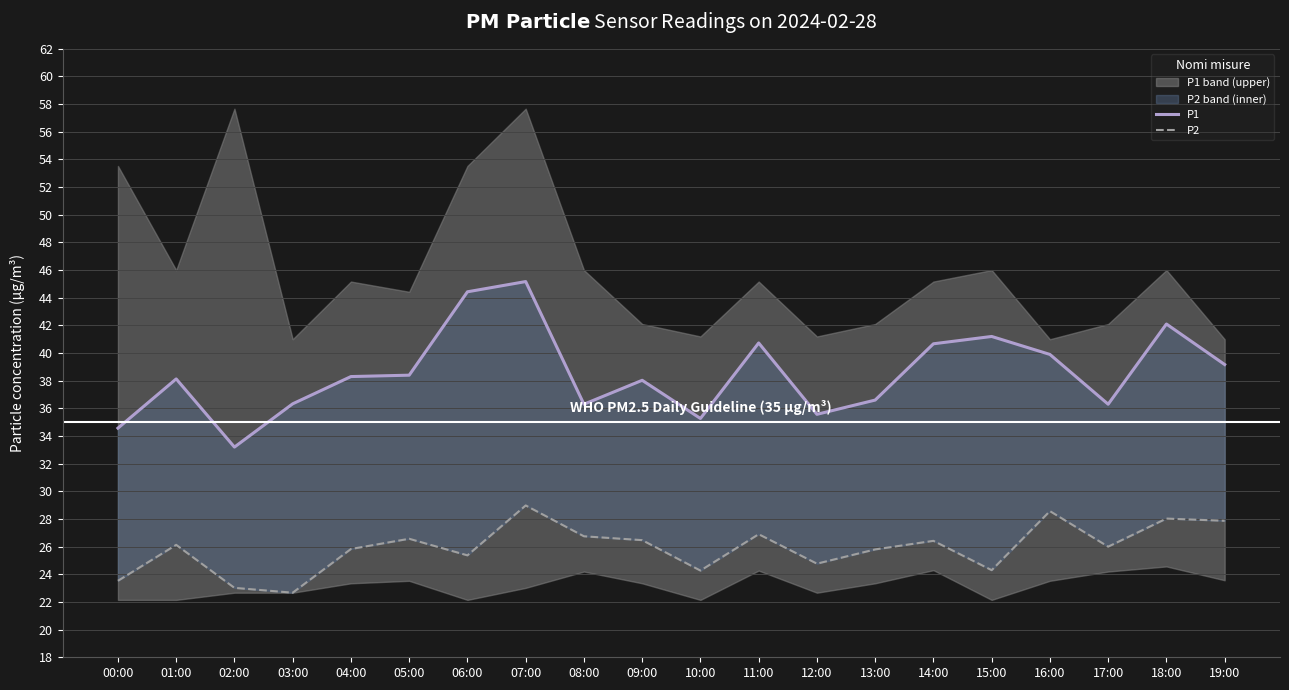

What is the average value of the P1 series?

38.5